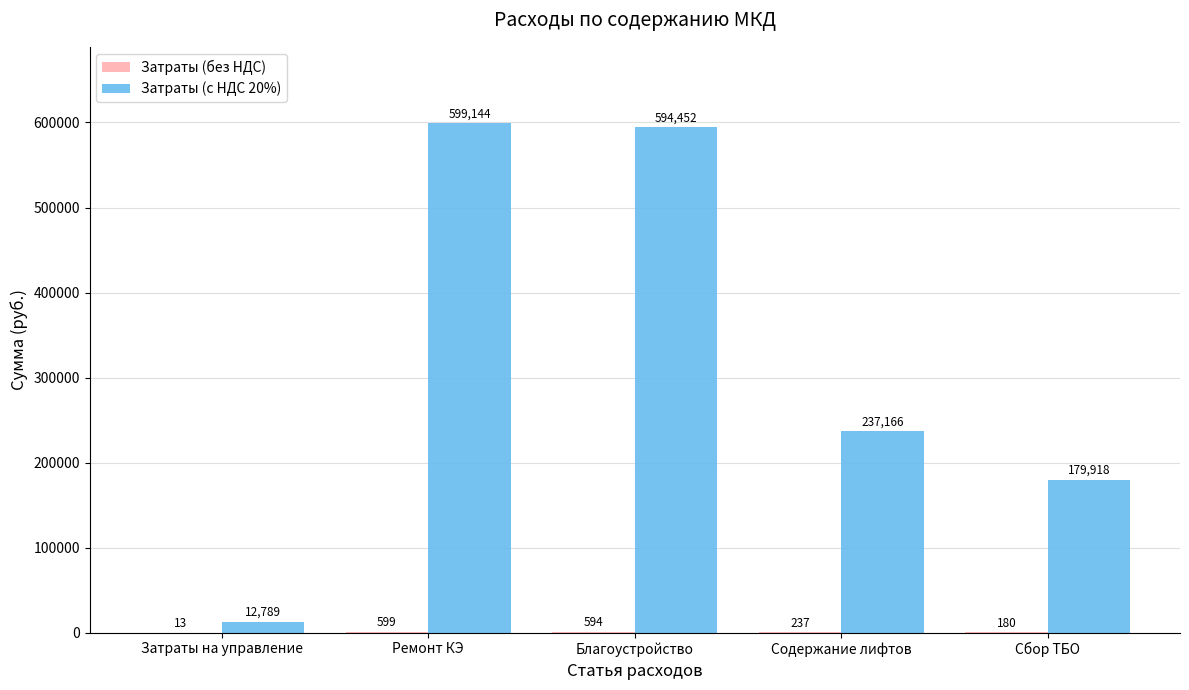

What is the total value across all series at Сбор ТБО?

180098.2